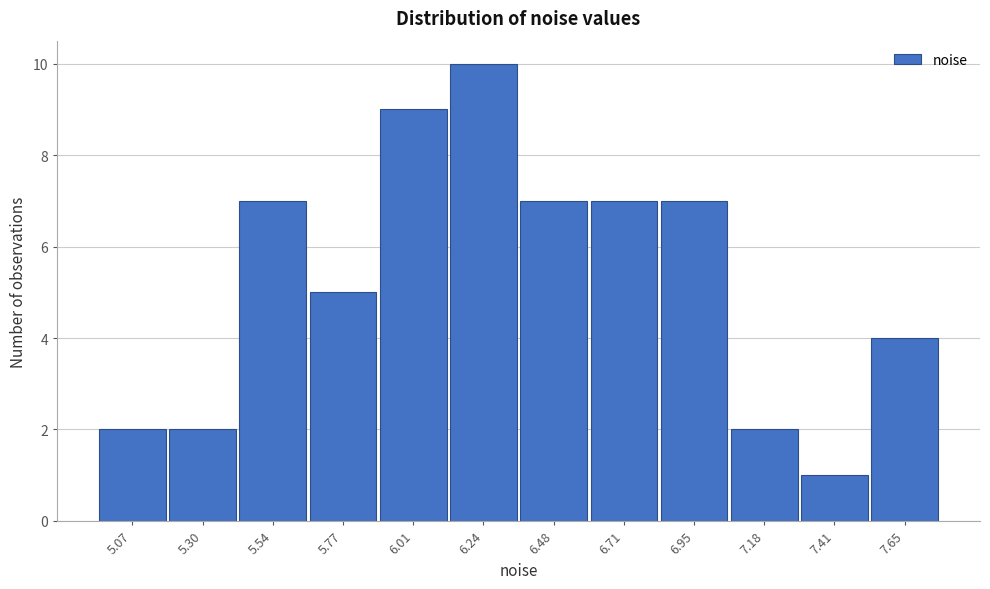

Reading left to right, list all the values displayed in this chart.

5.07=2	5.30=2	5.54=7	5.77=5	6.01=9	6.24=10	6.48=7	6.71=7	6.95=7	7.18=2	7.41=1	7.65=4